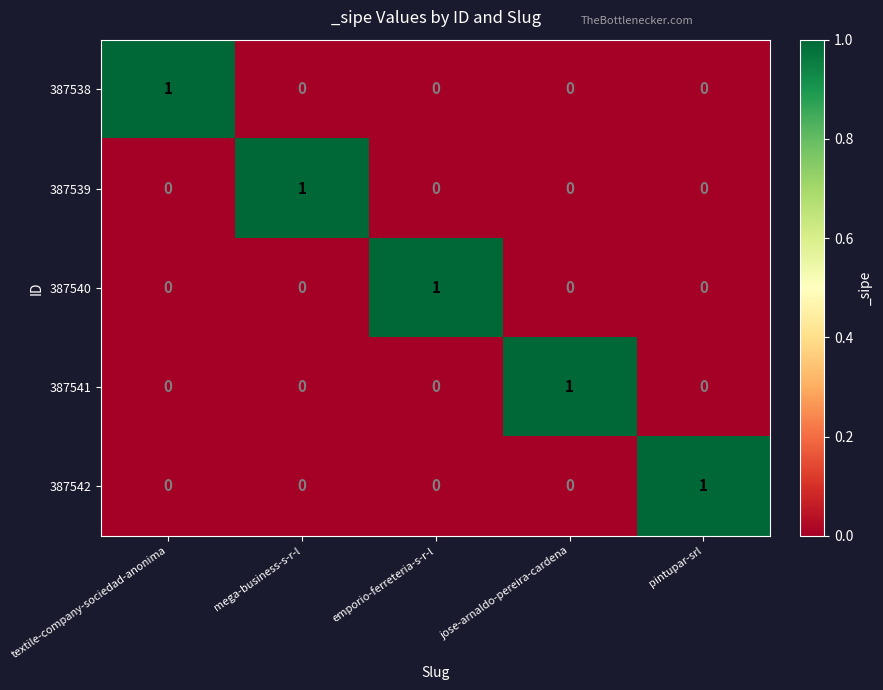

What is the total value across all series at pintupar-srl?

1